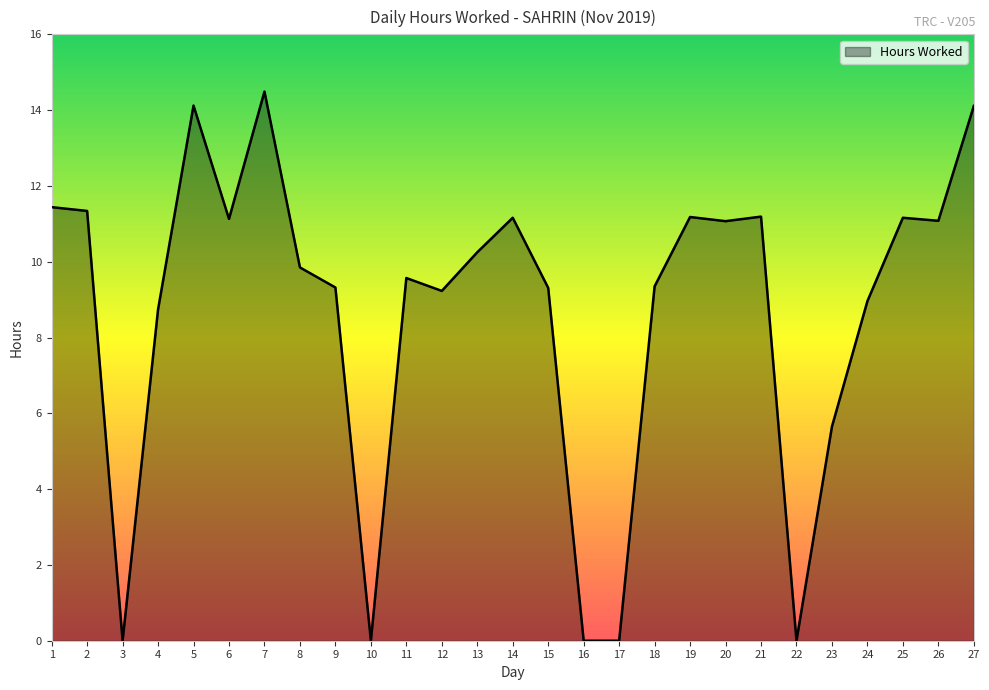

What is the approximate value at 24?

9.0